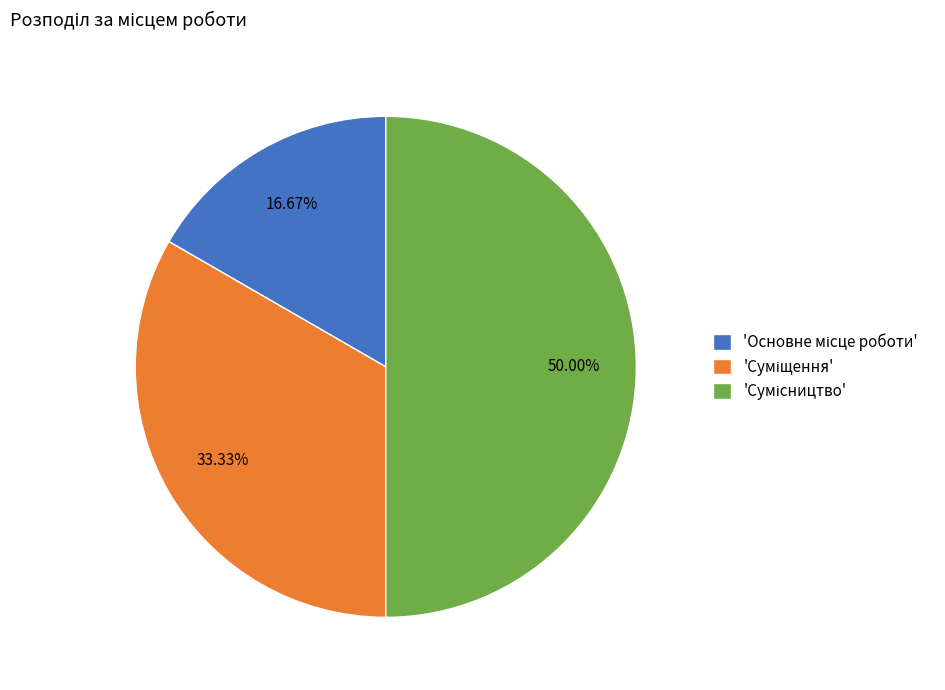

How many segments does this pie chart have?

3